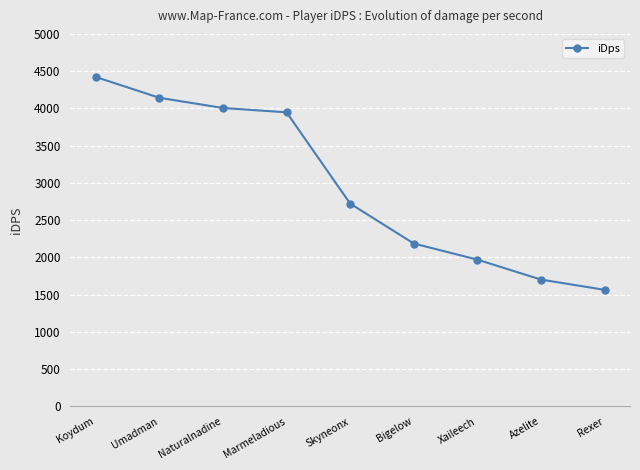

The value at Xaileech is 1970.7. True or false?

True